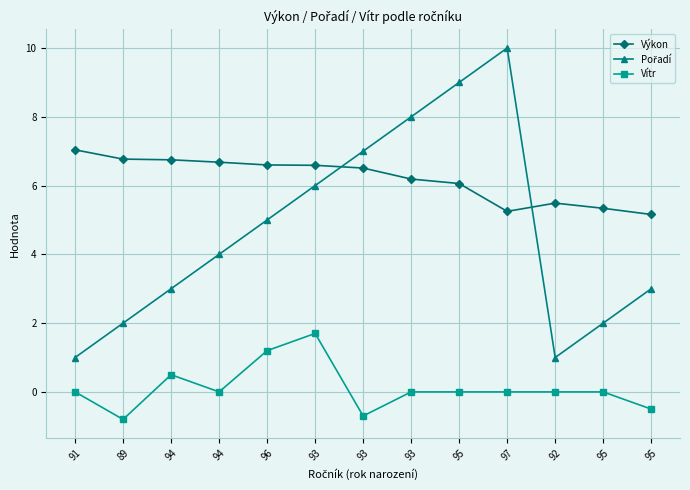

The Výkon series shows 10.4 at 94. True or false?

False